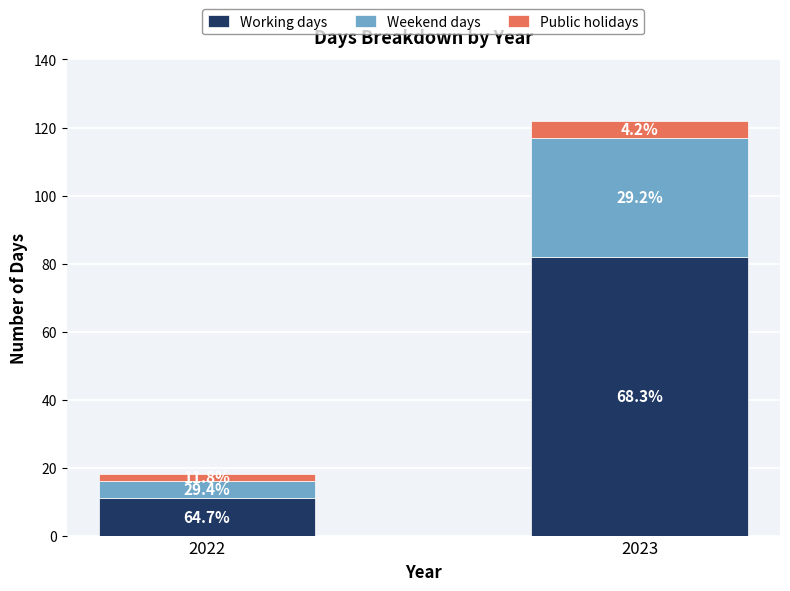

The value of Weekend days at 2023 is 35. True or false?

True